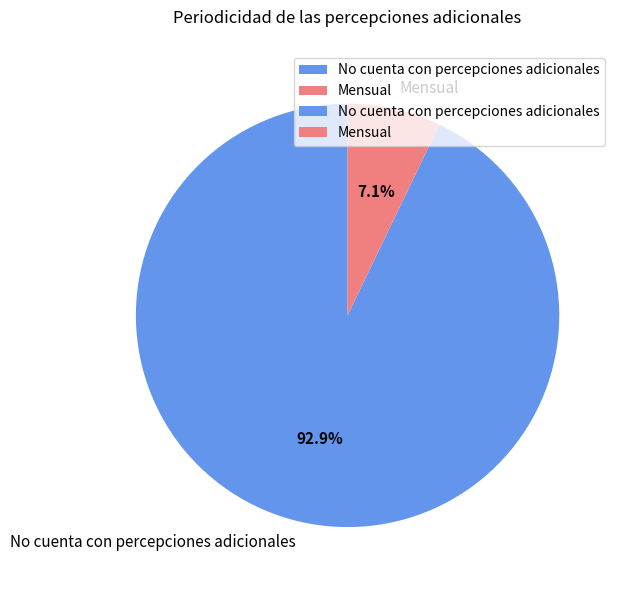

Between No cuenta con percepciones adicionales and Mensual, which is larger?

No cuenta con percepciones adicionales